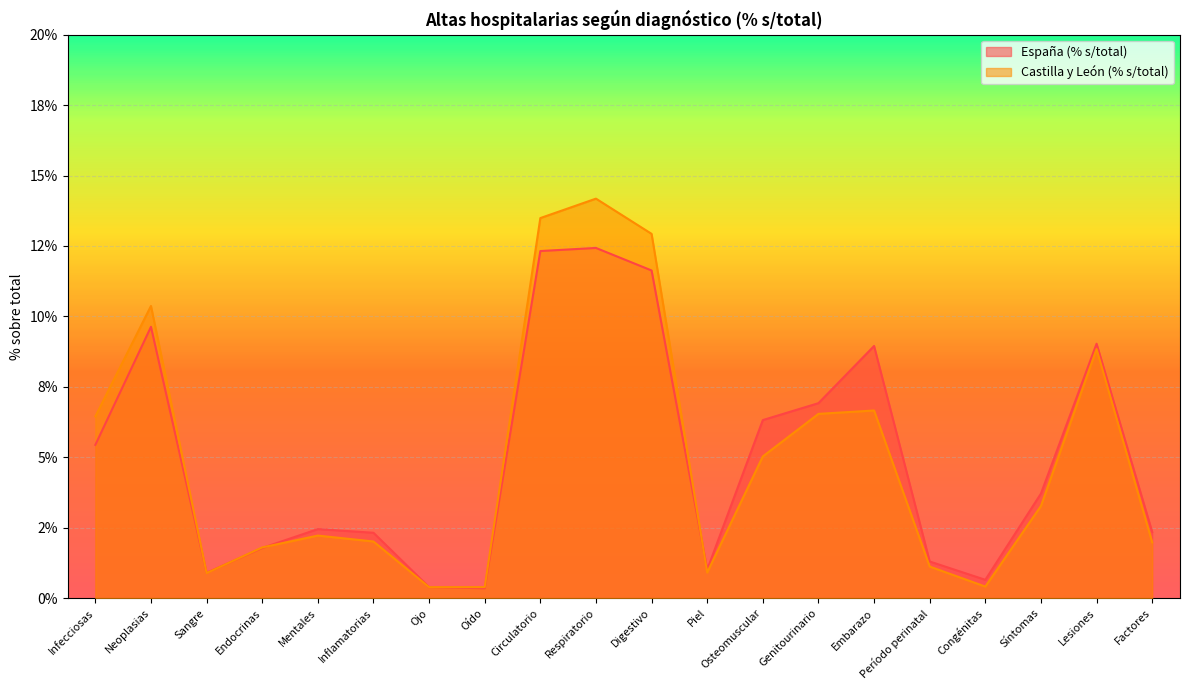

What position from the right is Circulatorio?

12